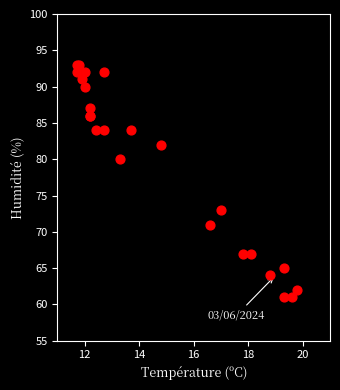

What Y value in the scatter plot is closest to 77?

80